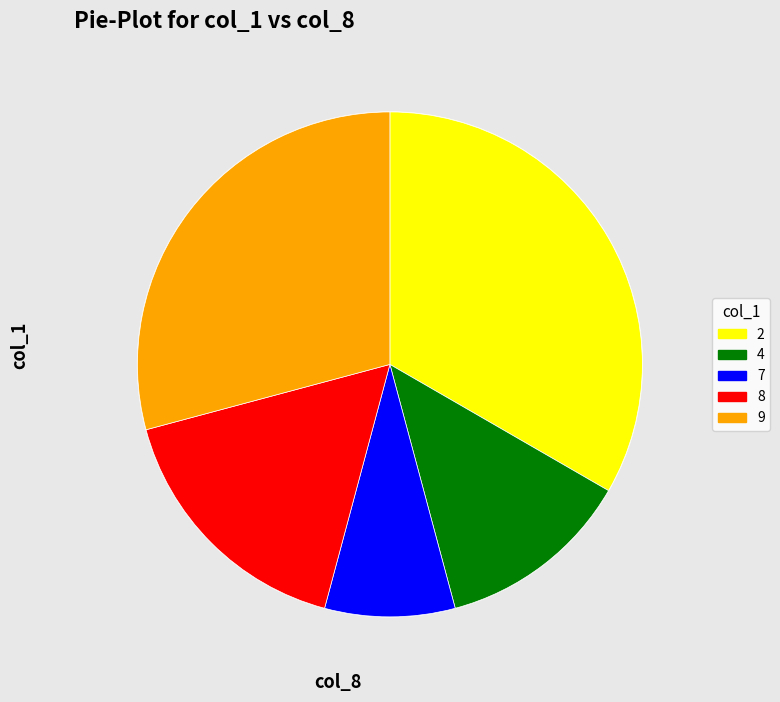

True or false: 7 accounts for 1% of the total.

False